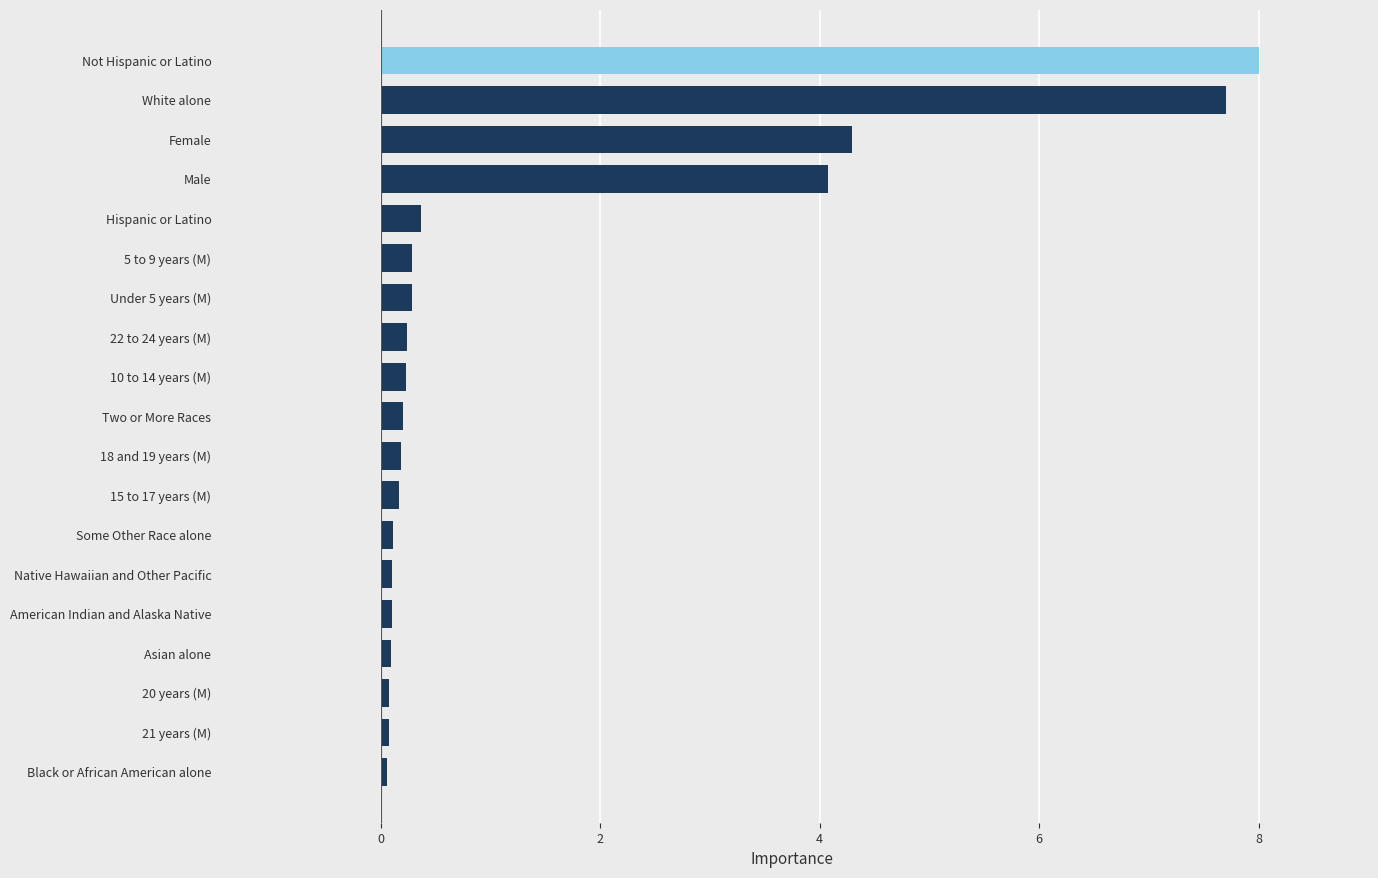

What is the greatest value displayed?

8.0